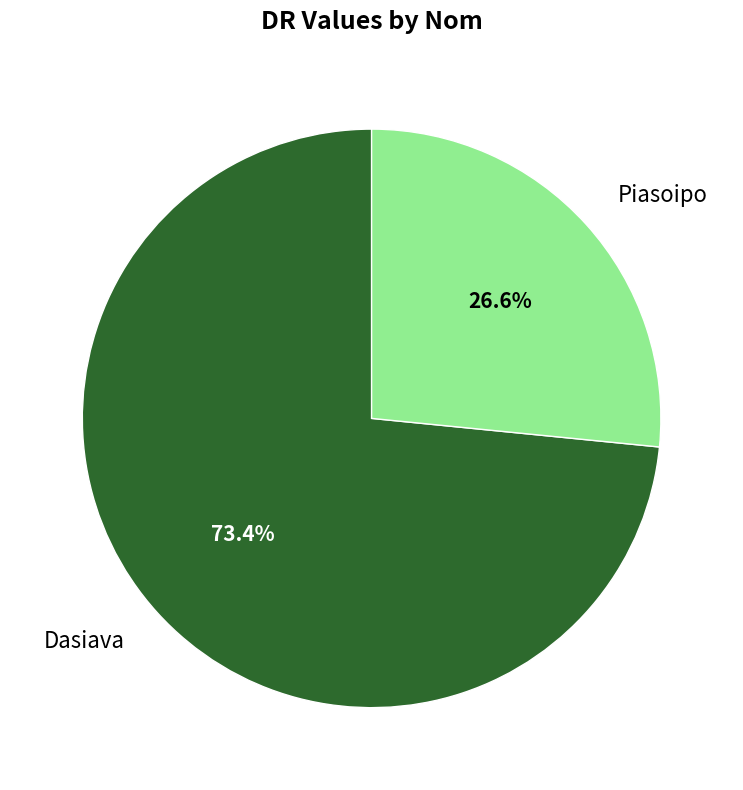

Does any single category account for the majority?

Yes